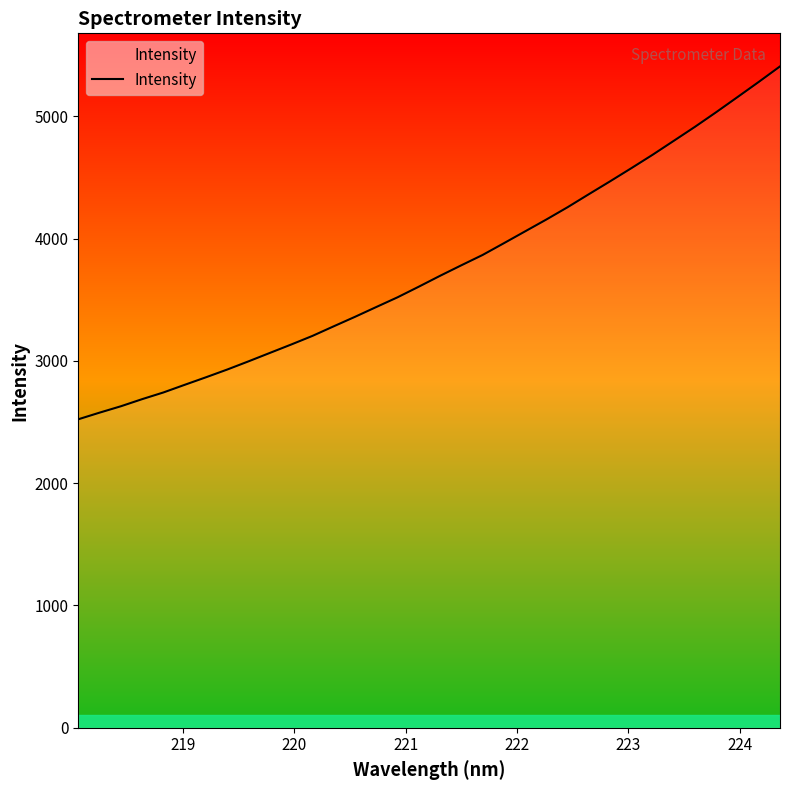

How many series are shown in this chart?

1